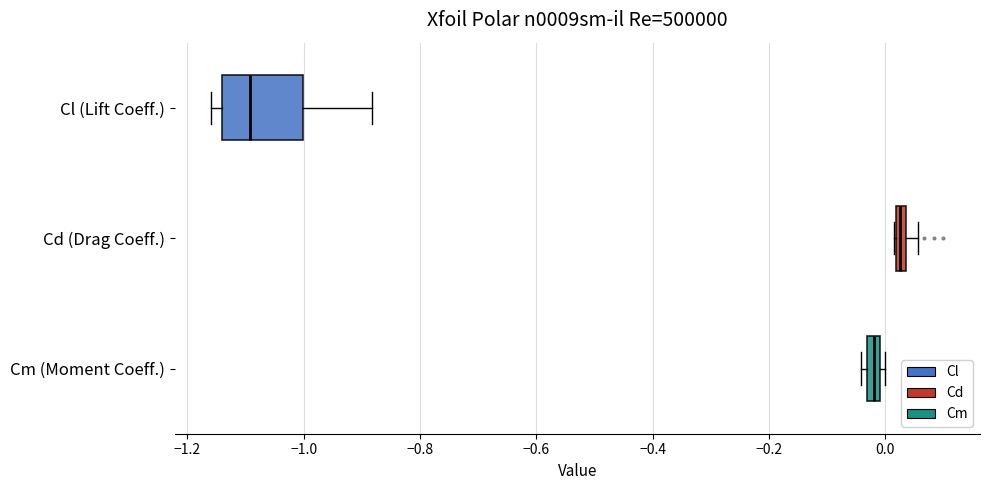

Which box is the widest, from its left edge to its right edge?

Cl (Lift Coeff.)